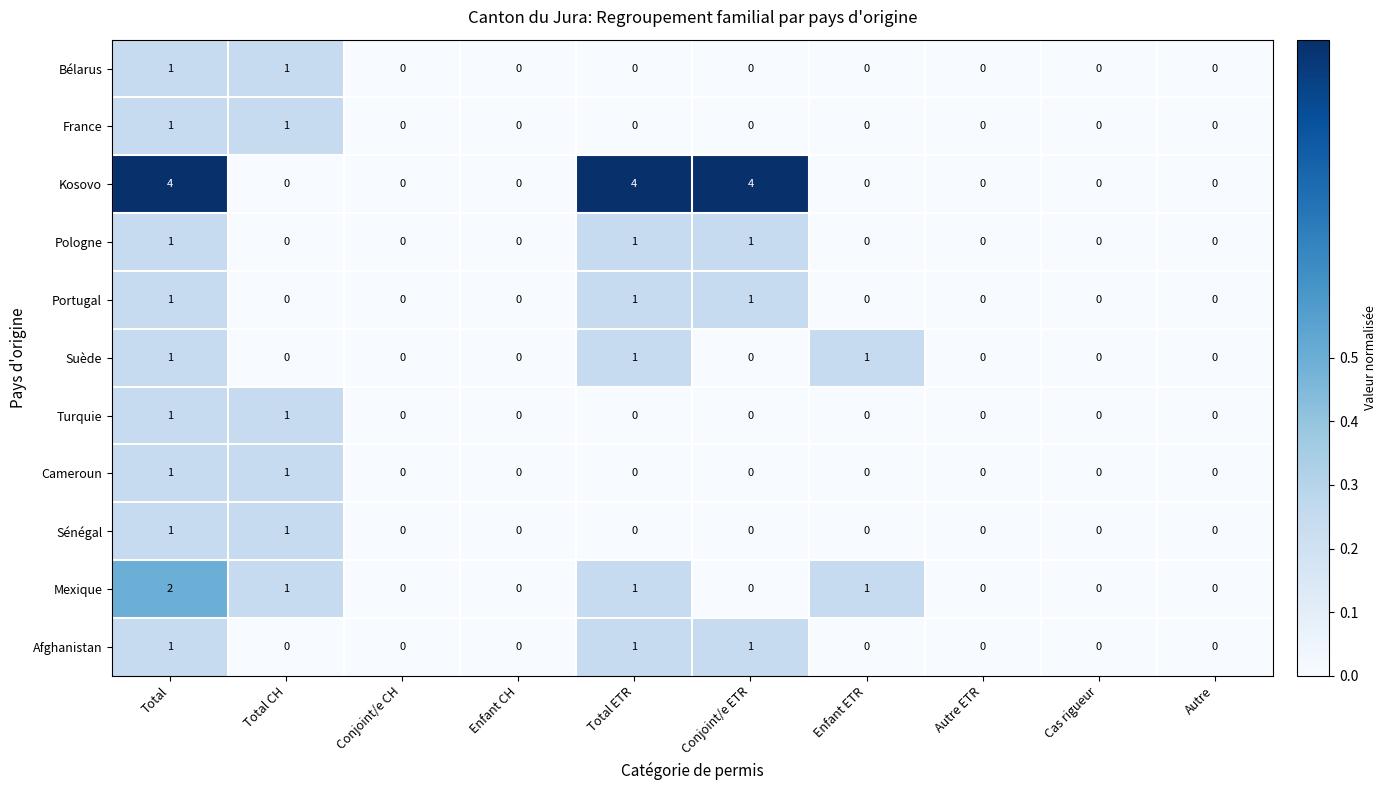

What is the greatest value displayed?

4